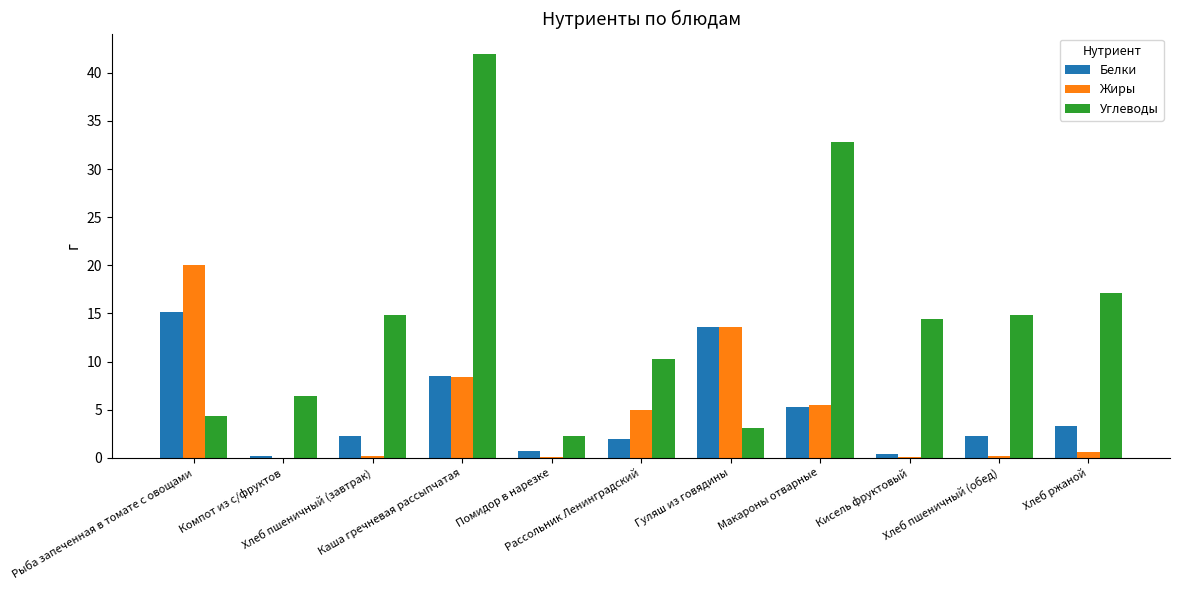

At which category is the sum across all series the highest?

Каша гречневая рассыпчатая